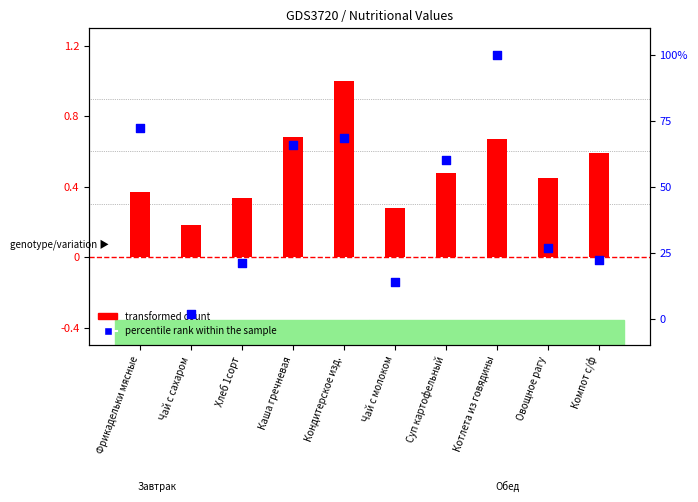

Which series has the largest Y range (max minus min)?

percentile rank within the sample